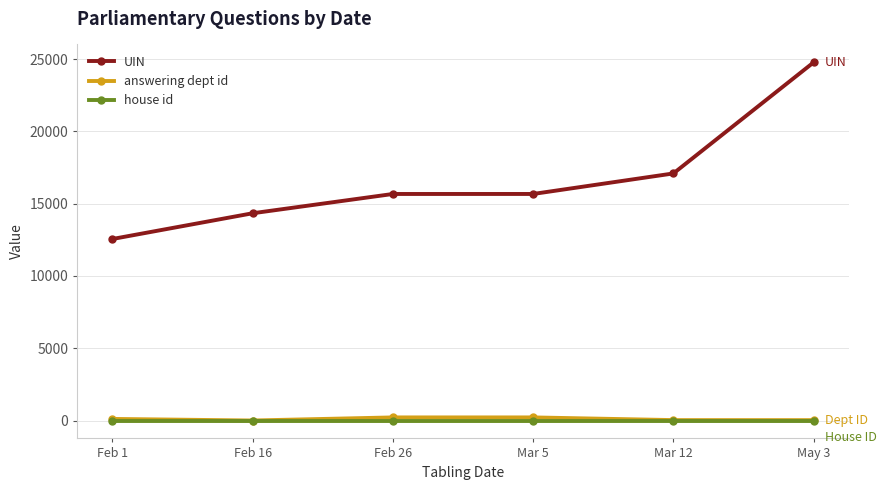

What is the value of the UIN point at the 4th from the left?

15675.0